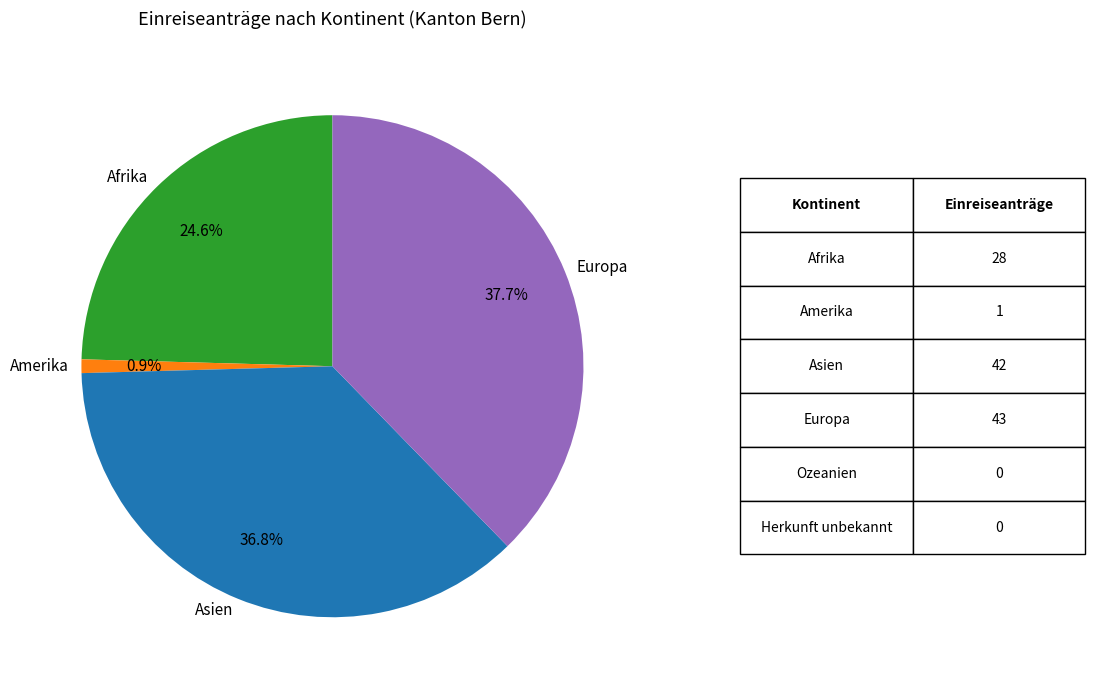

Does any single category account for the majority?

No